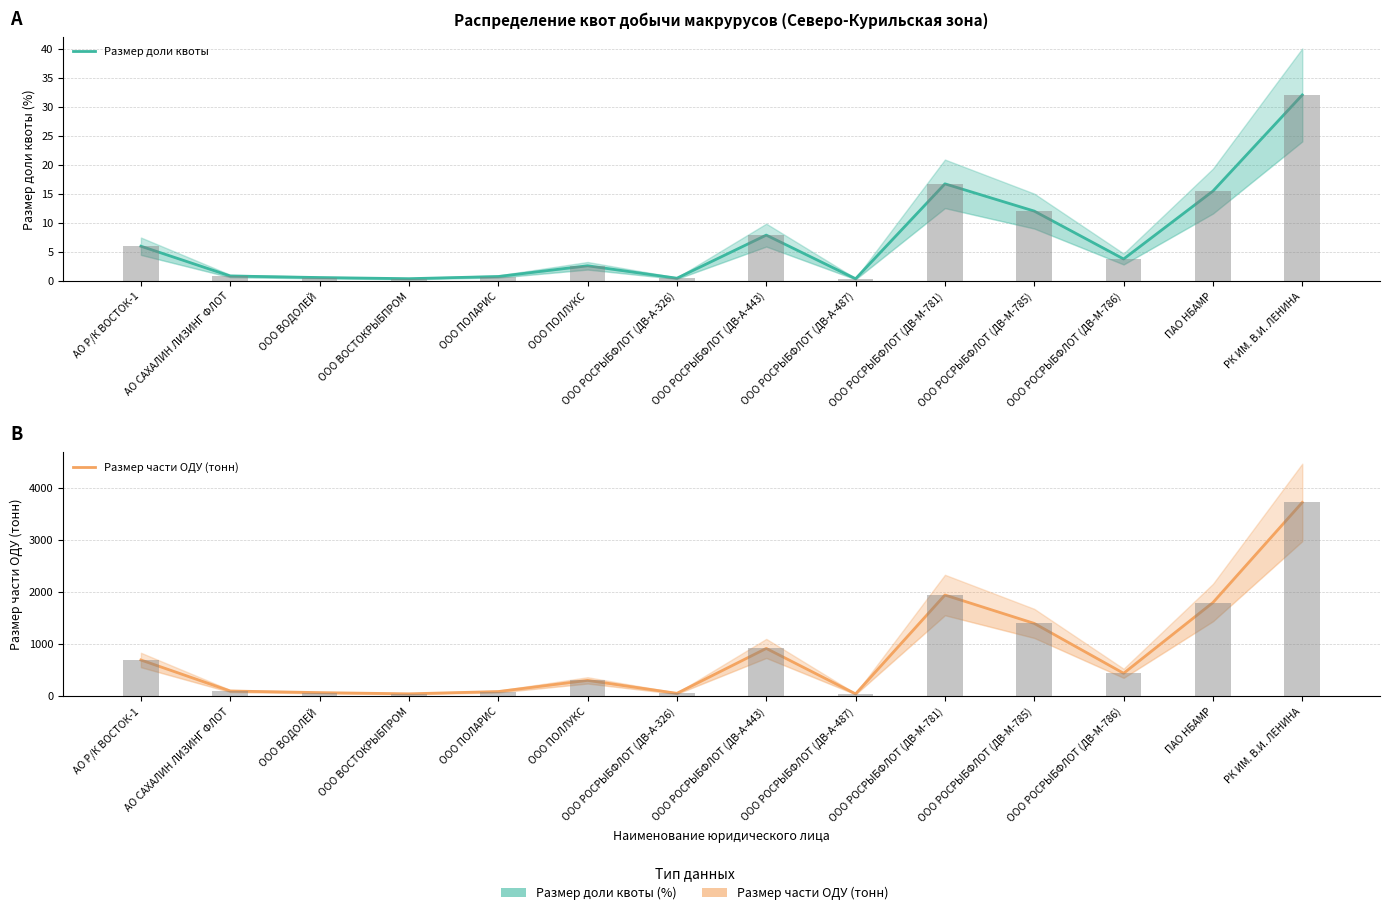

At which category is the sum across all series the highest?

РК ИМ. В.И. ЛЕНИНА